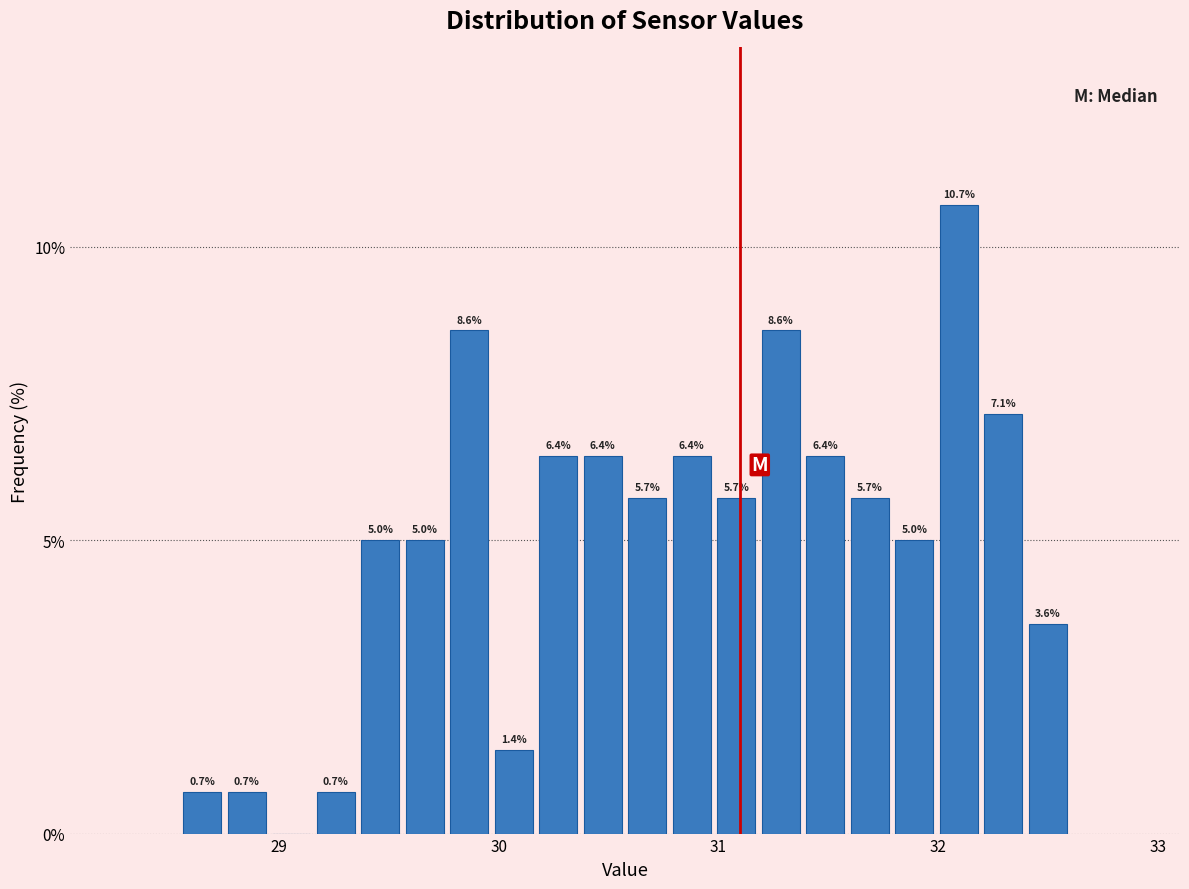

Around what value on the x-axis is the tallest bar? Give the approximate position of its centre, as read against the axis.

32.1